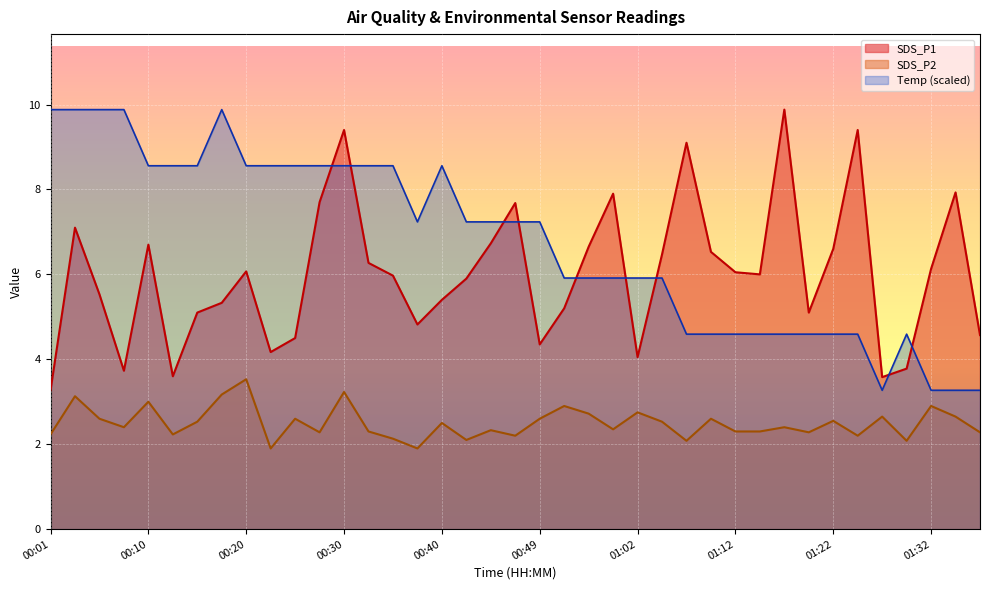

What is the highest value of the SDS_P2 series?

3.5